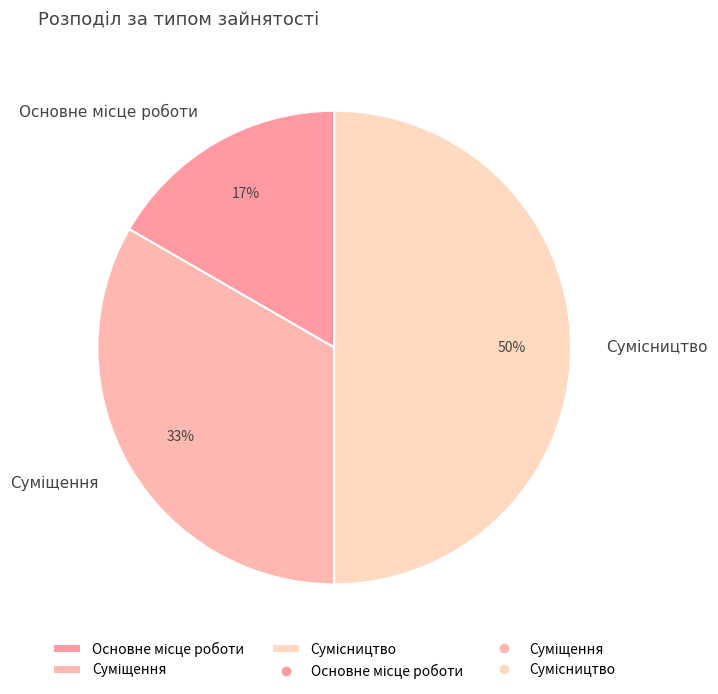

To the nearest percent, what is the difference between the largest and smallest slice percentages?

33%